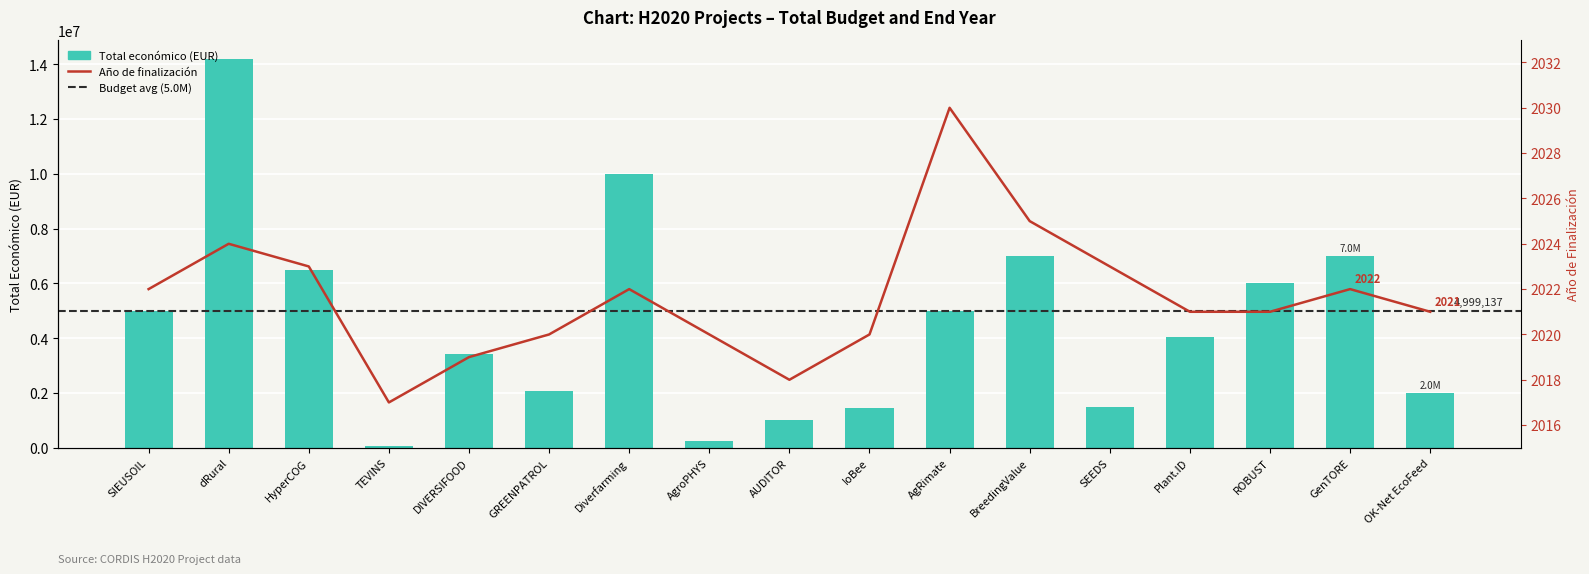

Read the value at ROBUST, to the nearest 100.

5999900